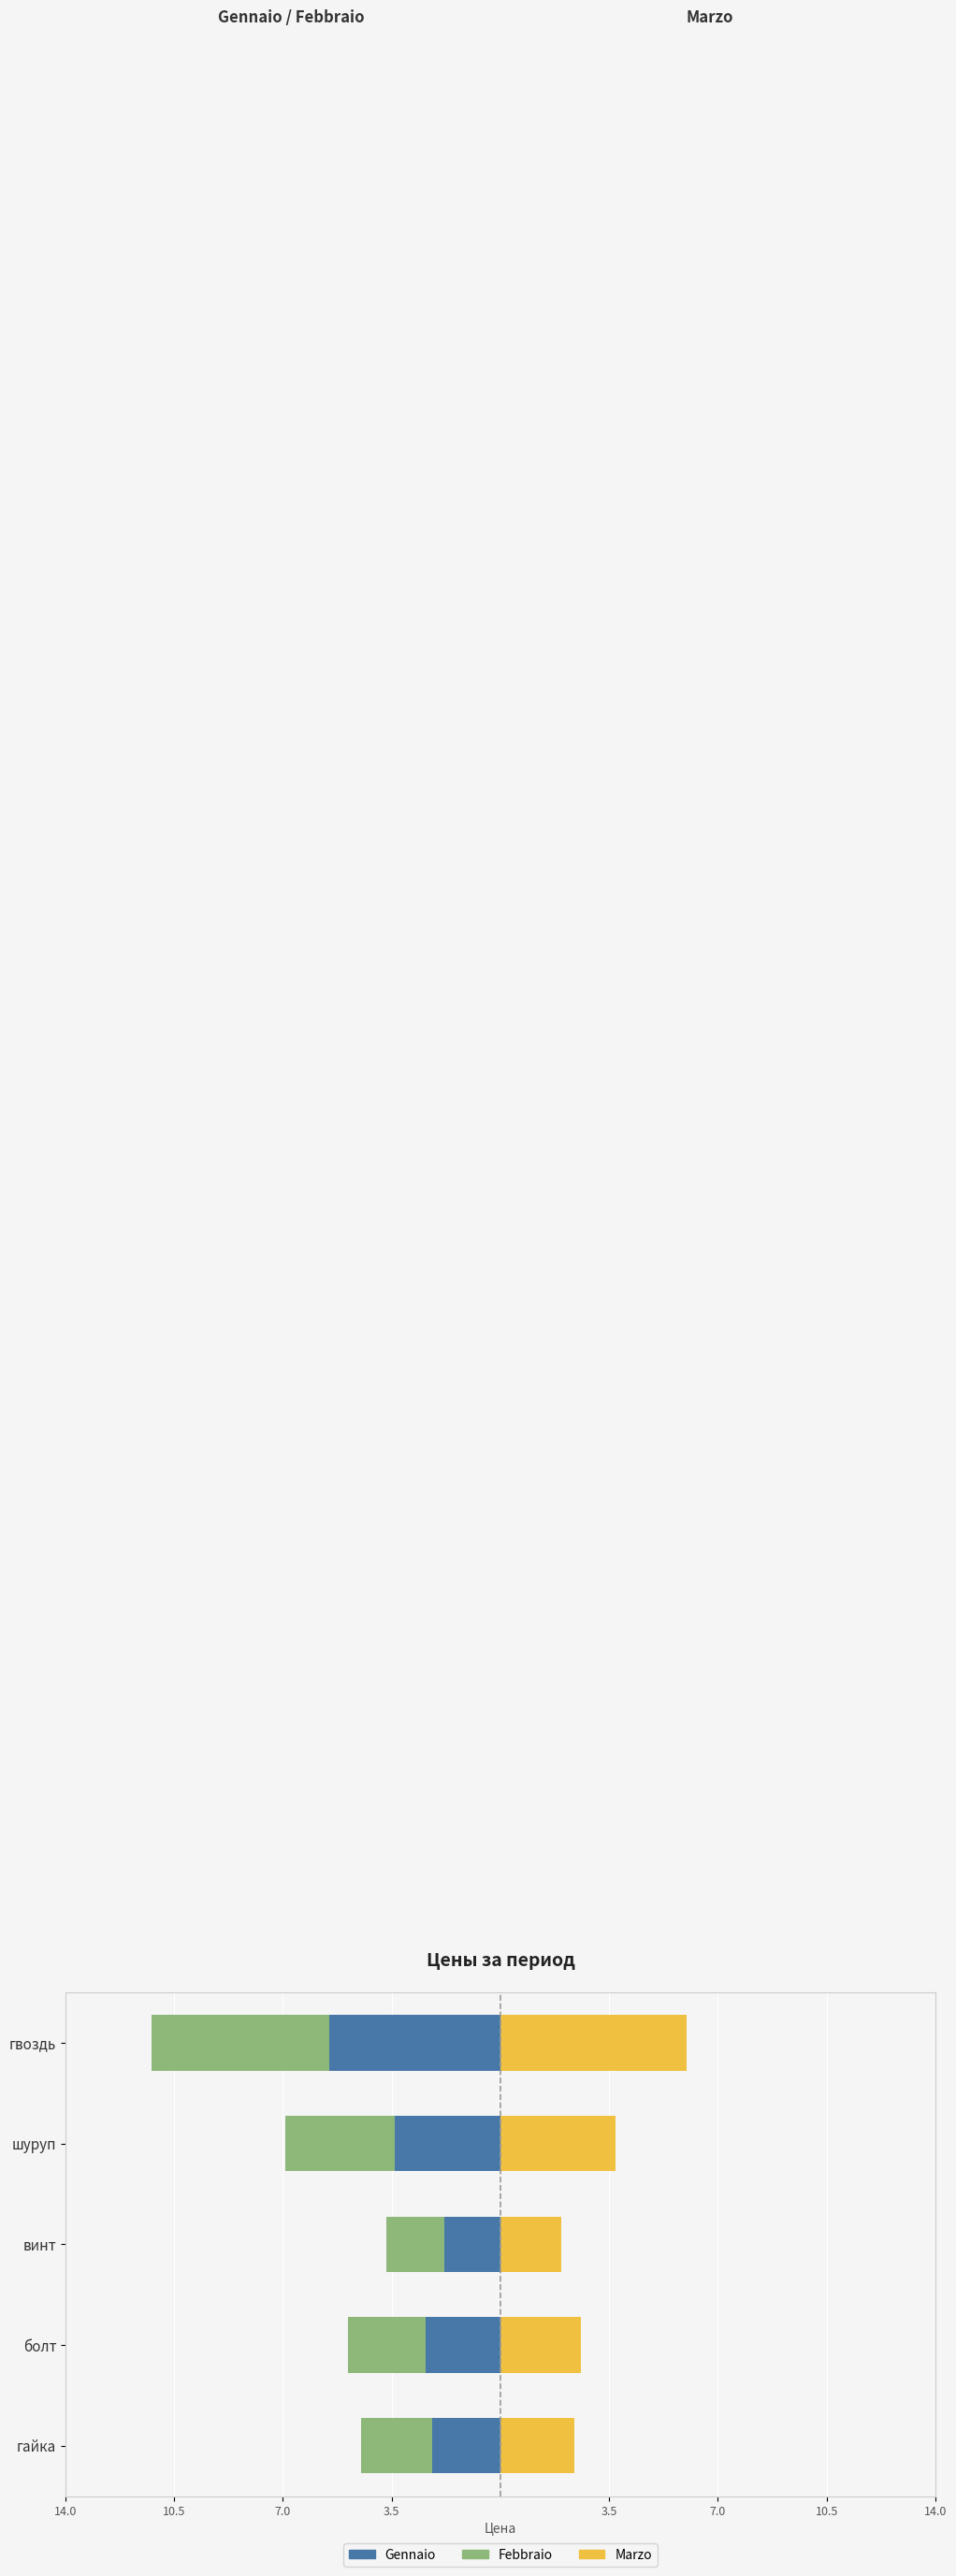

How many values in the Marzo series are below 2?

1